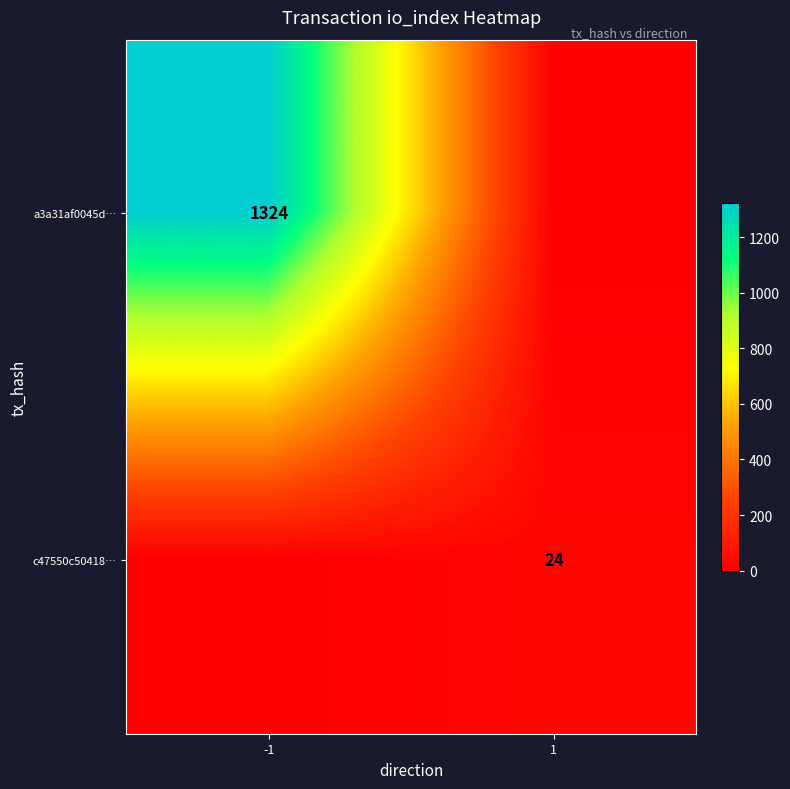

The value of a3a31af0045d… at -1 is 1324. True or false?

True